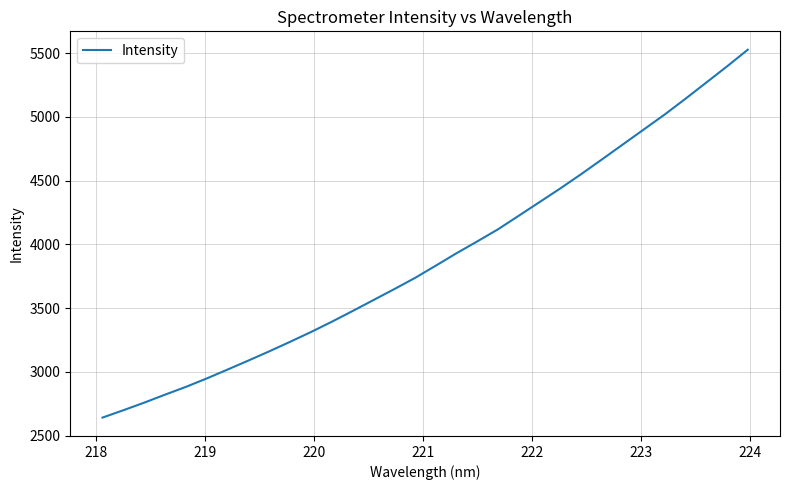

What is the difference between the maximum and minimum values?

2886.6